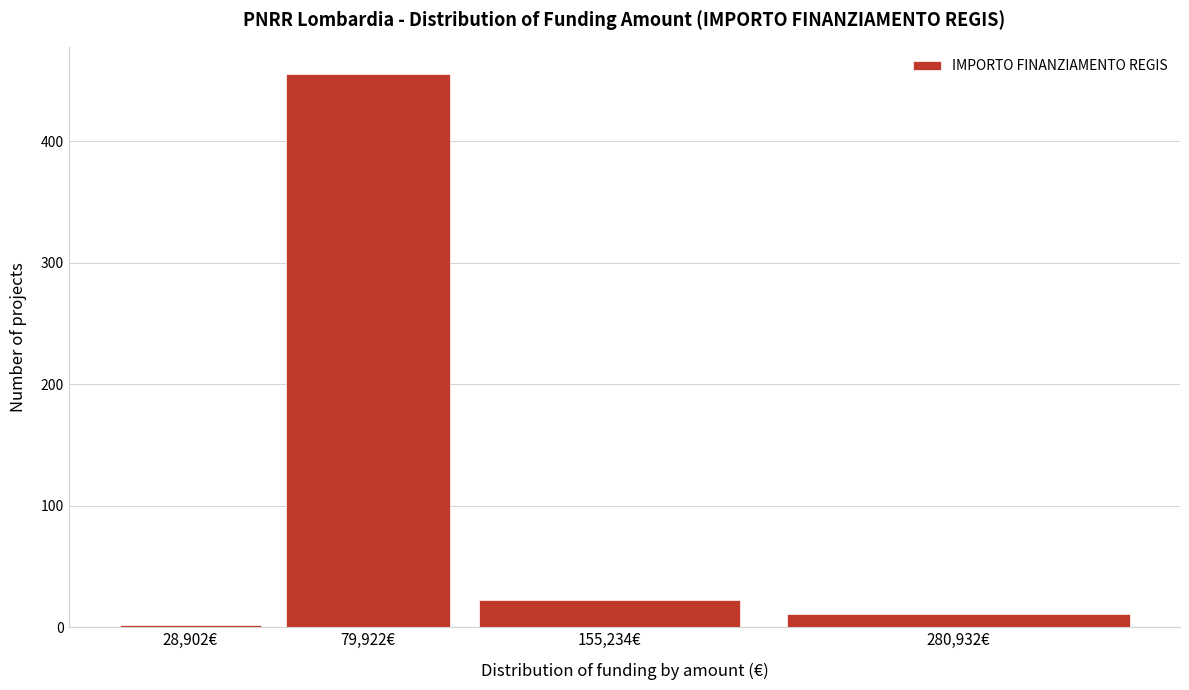

Reading left to right, list all the values displayed in this chart.

2	455	22	11